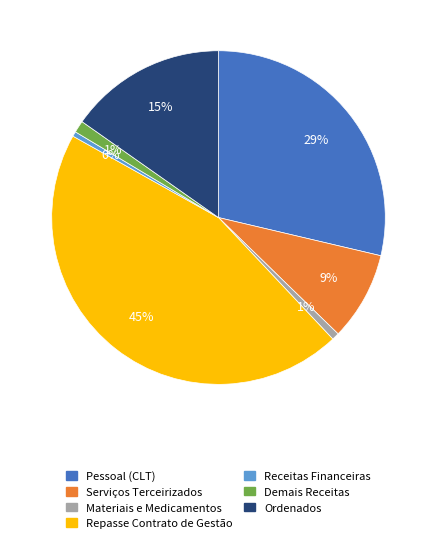

Which slice is the largest?

Repasse Contrato de Gestão